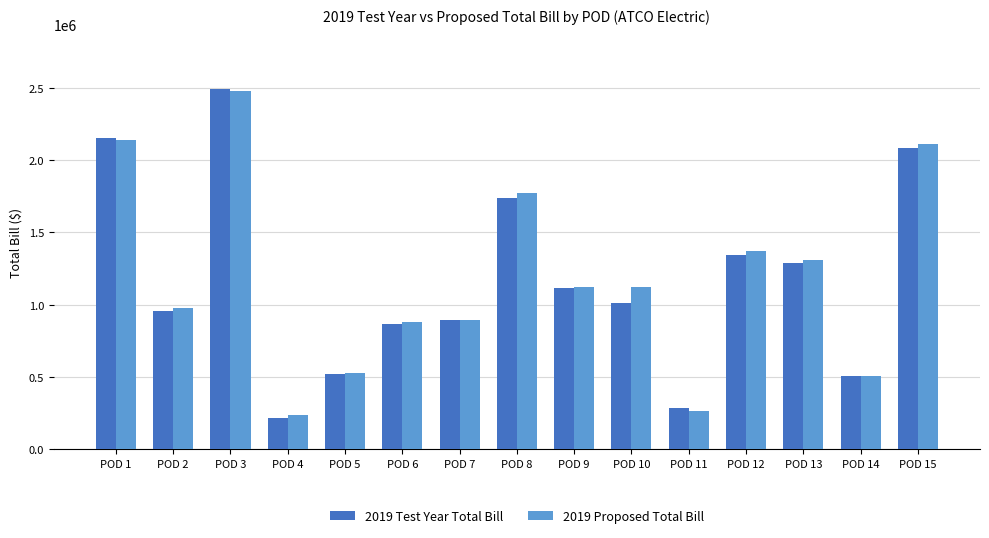

How many data points in 2019 Proposed Total Bill are above 1122374?

8